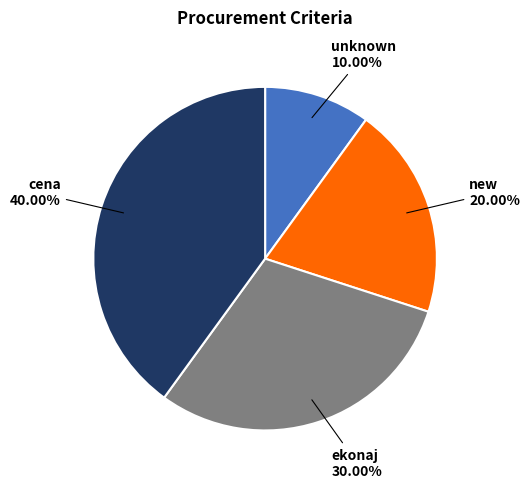

Count the number of slices in the pie.

4